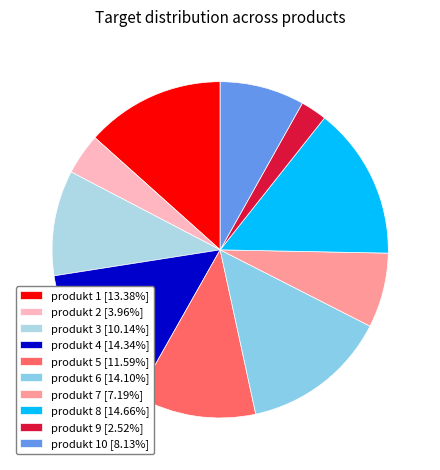

Count the number of slices in the pie.

10